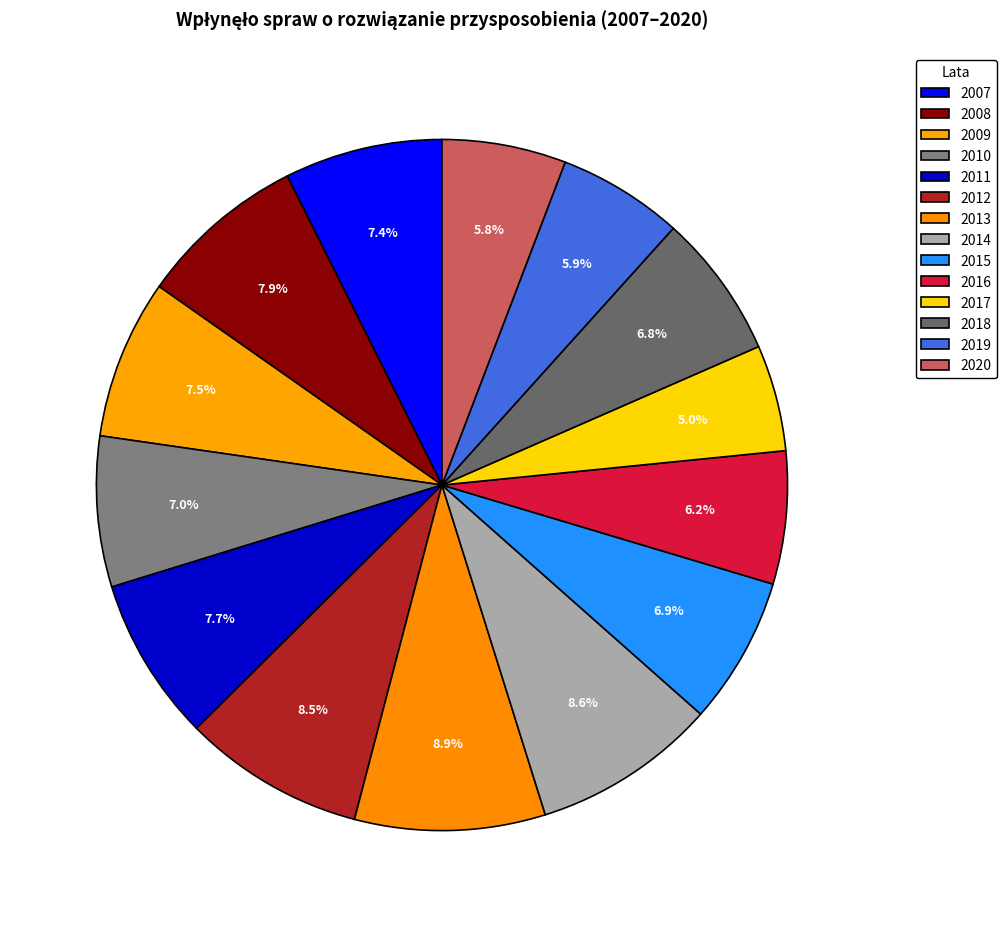

Count the number of slices in the pie.

14